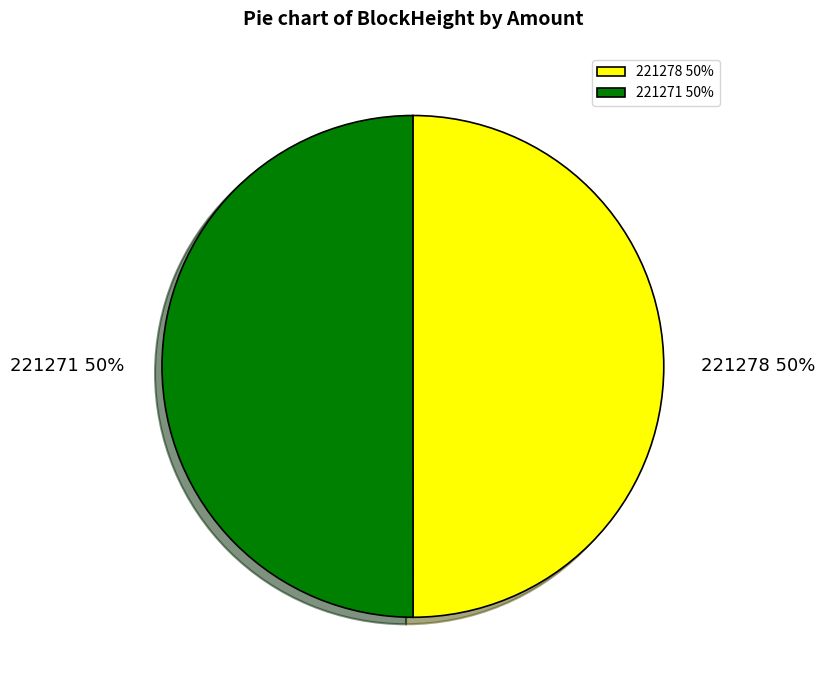

How many segments does this pie chart have?

2